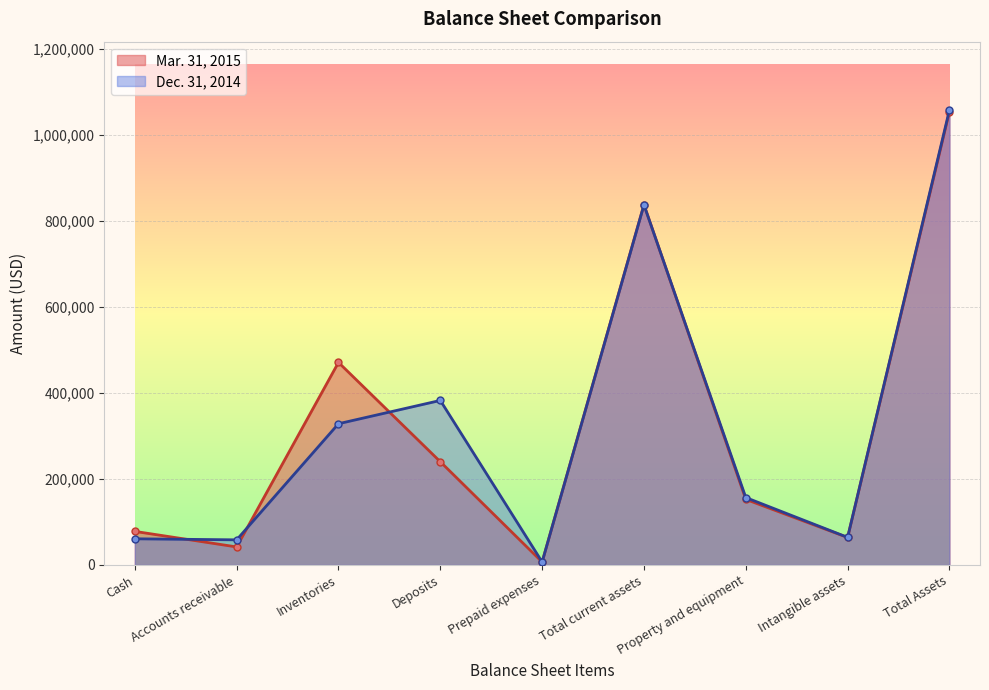

Reading left to right, transcribe all the data shown in this chart.

Mar. 31, 2015: Cash=78017	Accounts receivable=41883	Inventories=470632	Deposits=239890	Prepaid expenses=6925	Total current assets=837347	Property and equipment=152377	Intangible assets=63857	Total Assets=1053581
Dec. 31, 2014: Cash=60808	Accounts receivable=58358	Inventories=328160	Deposits=382295	Prepaid expenses=6935	Total current assets=836556	Property and equipment=156652	Intangible assets=64120	Total Assets=1057328